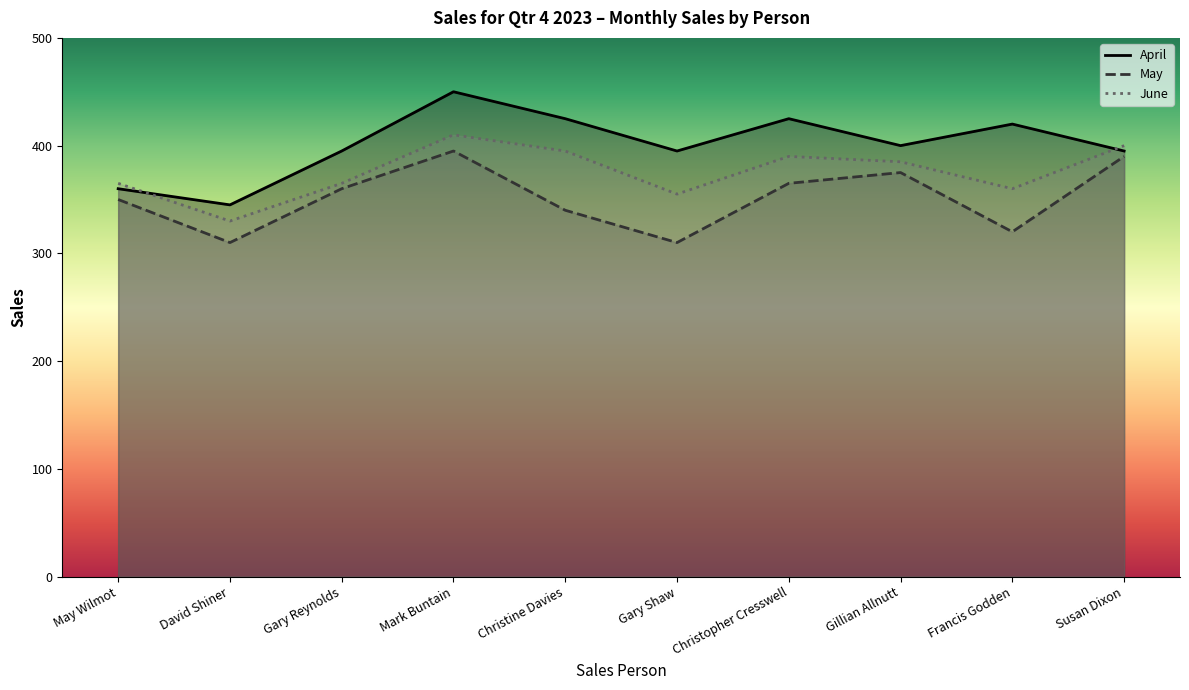

True or false: May and June intersect in this chart.

False